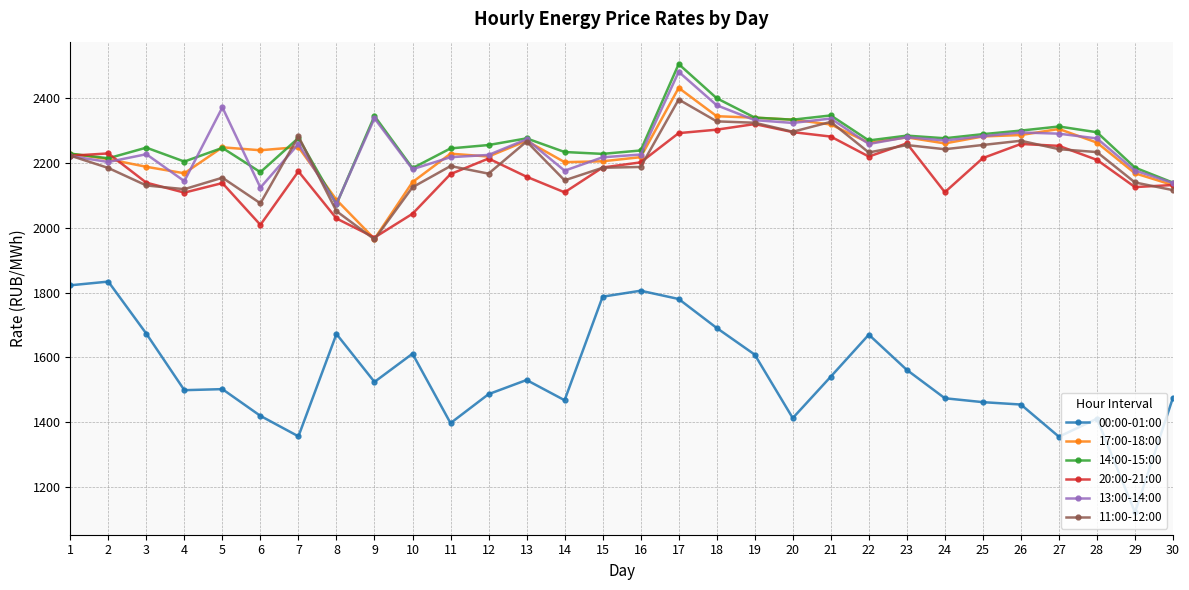

Rank the series at 14 from lowest to highest value.

00:00-01:00, 20:00-21:00, 11:00-12:00, 13:00-14:00, 17:00-18:00, 14:00-15:00